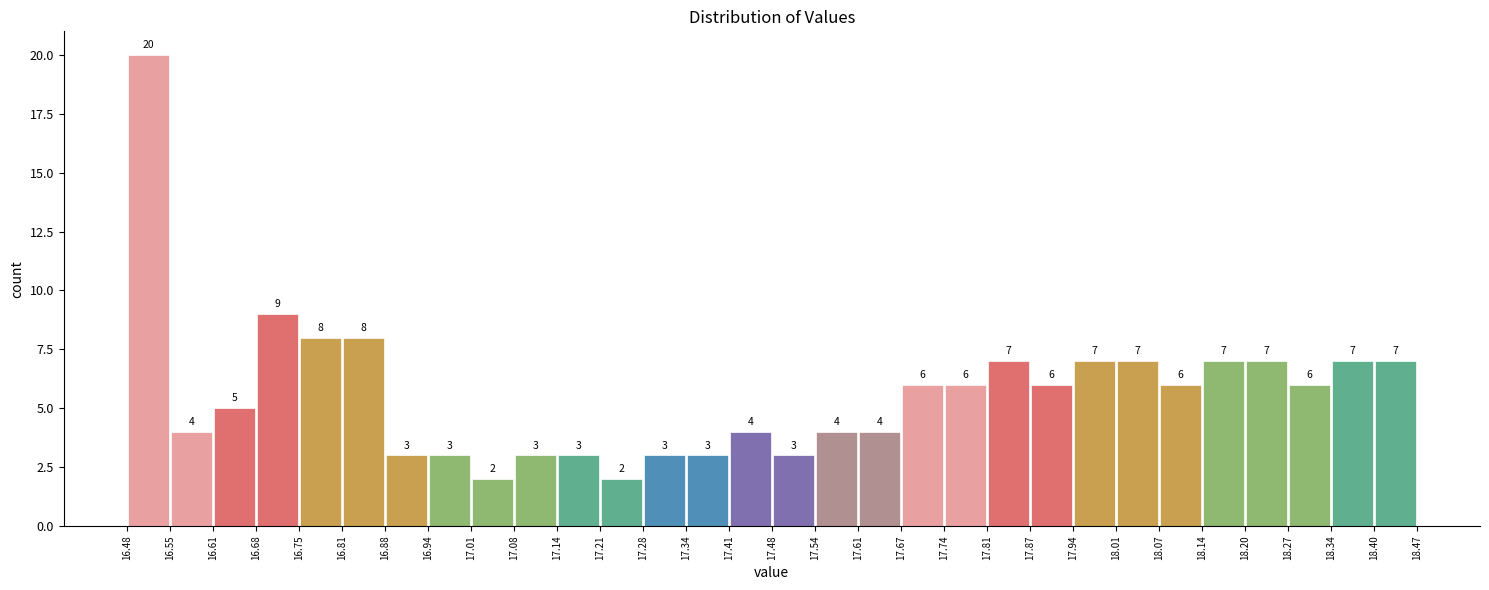

Reading left to right, list every bar in this chart as the range it spans on the x-axis followed by its height.

16.48 to 16.55: 20
16.55 to 16.61: 4
16.61 to 16.68: 5
16.68 to 16.75: 9
16.75 to 16.81: 8
16.81 to 16.88: 8
16.88 to 16.94: 3
16.94 to 17.01: 3
17.01 to 17.08: 2
17.08 to 17.14: 3
17.14 to 17.21: 3
17.21 to 17.28: 2
17.28 to 17.34: 3
17.34 to 17.41: 3
17.41 to 17.48: 4
17.48 to 17.54: 3
17.54 to 17.61: 4
17.61 to 17.67: 4
17.67 to 17.74: 6
17.74 to 17.81: 6
17.81 to 17.87: 7
17.87 to 17.94: 6
17.94 to 18.01: 7
18.01 to 18.07: 7
18.07 to 18.14: 6
18.14 to 18.20: 7
18.20 to 18.27: 7
18.27 to 18.34: 6
18.34 to 18.40: 7
18.40 to 18.47: 7